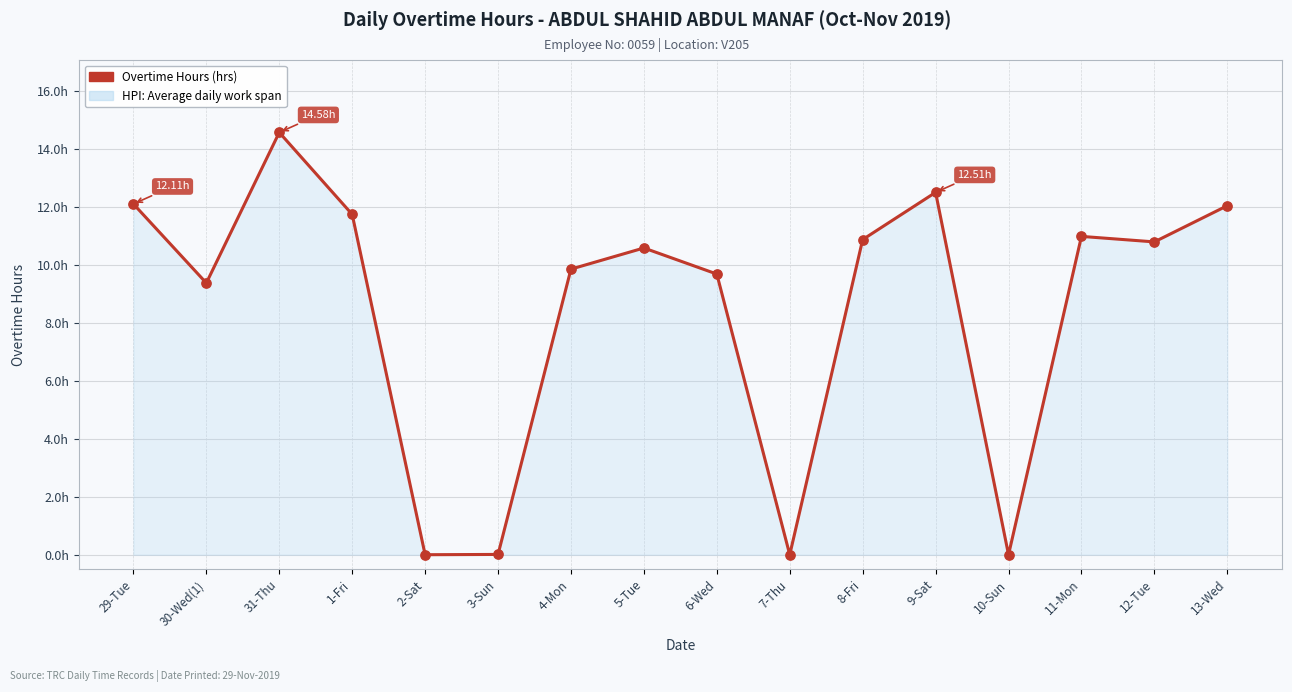

Approximately how many times larger is the value at 6-Wed compared to 1-Fri?

0.8